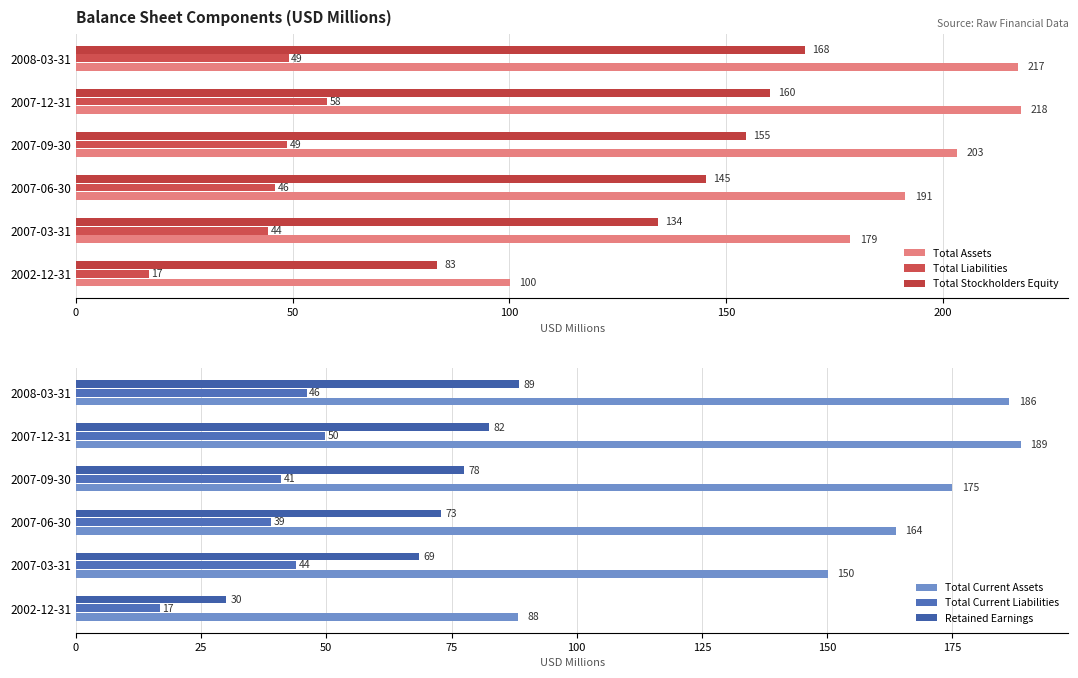

How many series are shown in this chart?

6